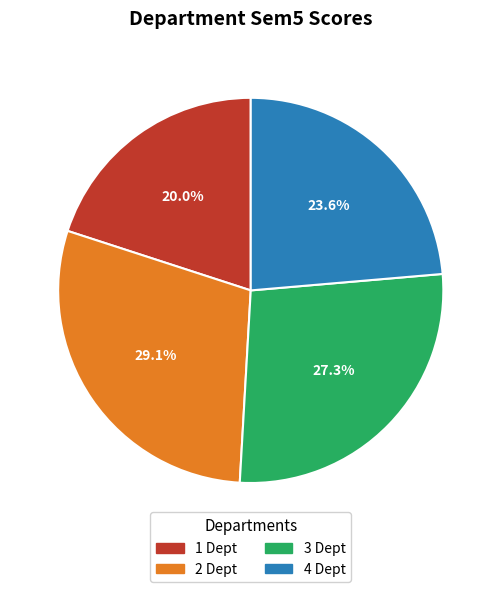

What percentage is the 3 Dept slice, to the nearest percent?

27%